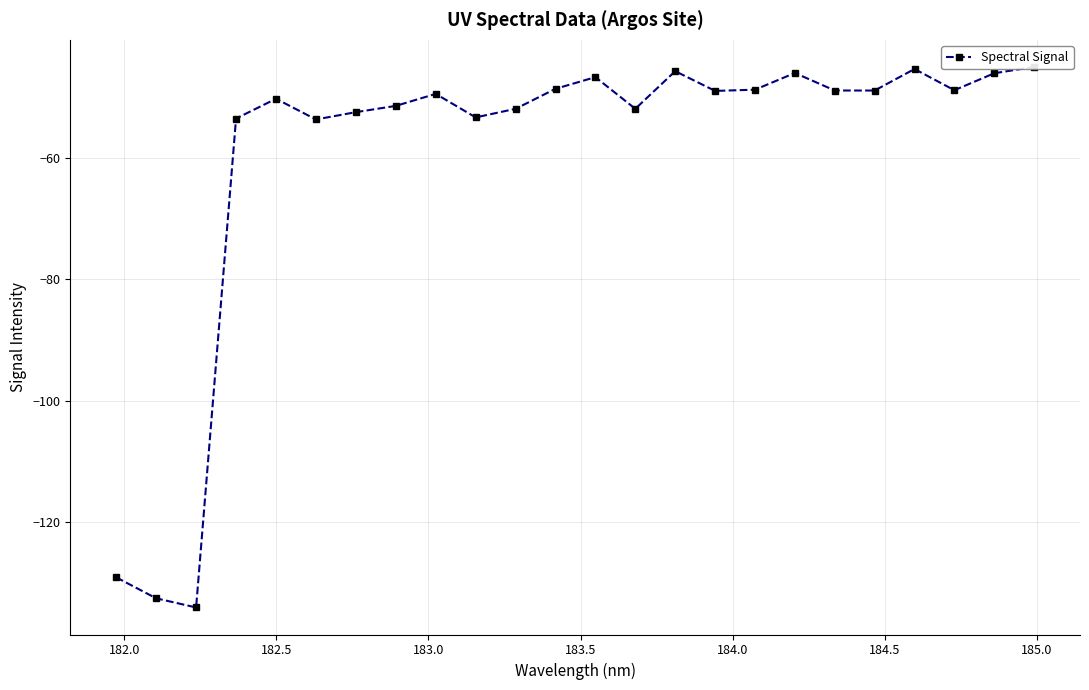

The value at 10 is -80.1. True or false?

False